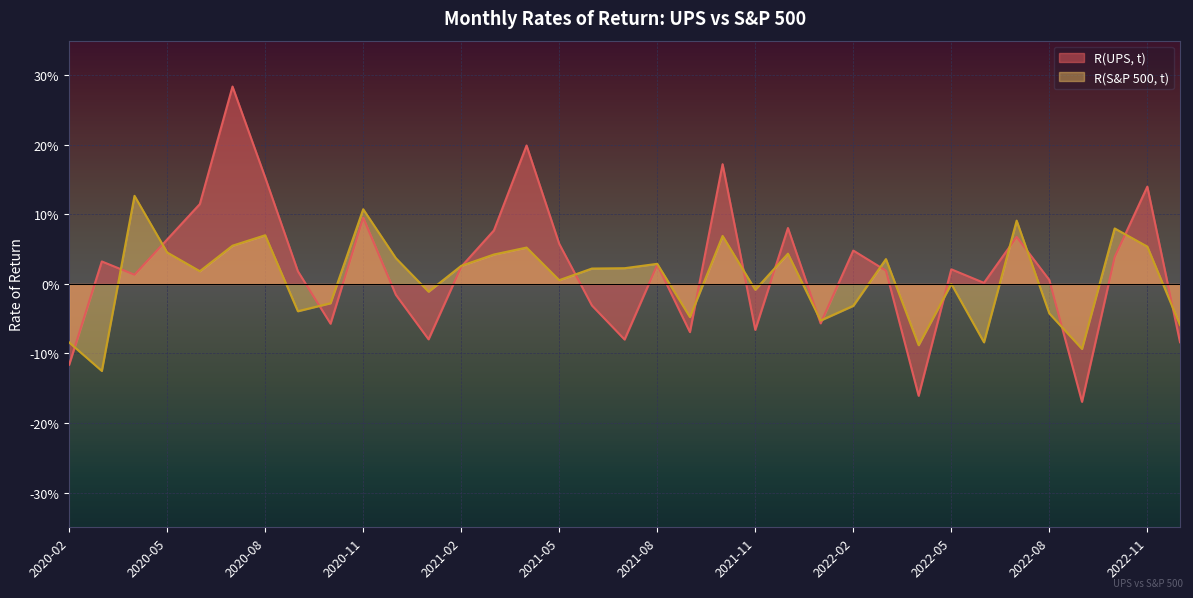

What is the label of the 8th point from the right?

2022-05